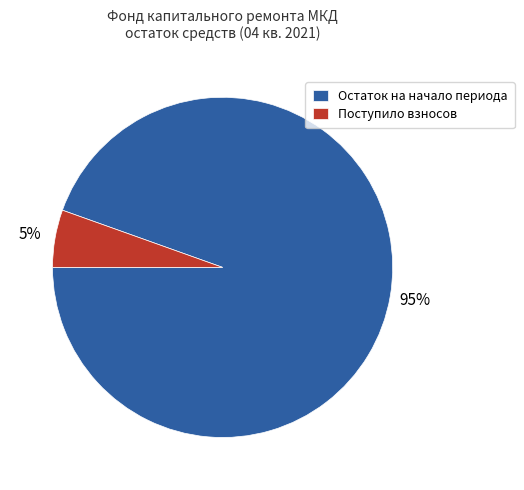

Which slice is the smallest?

Поступило взносов